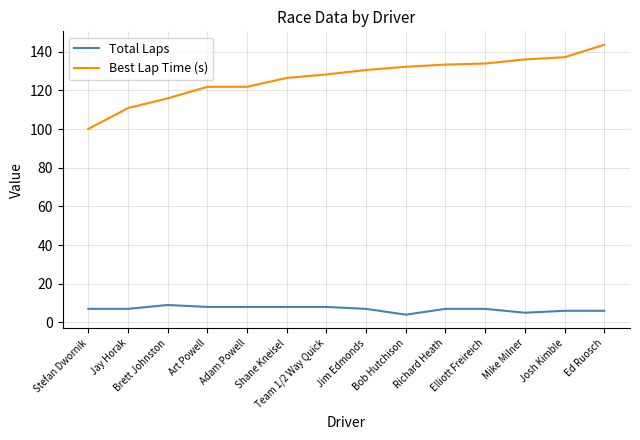

Is it true that Best Lap Time (s) equals 228.1 at Josh Kimble?

False